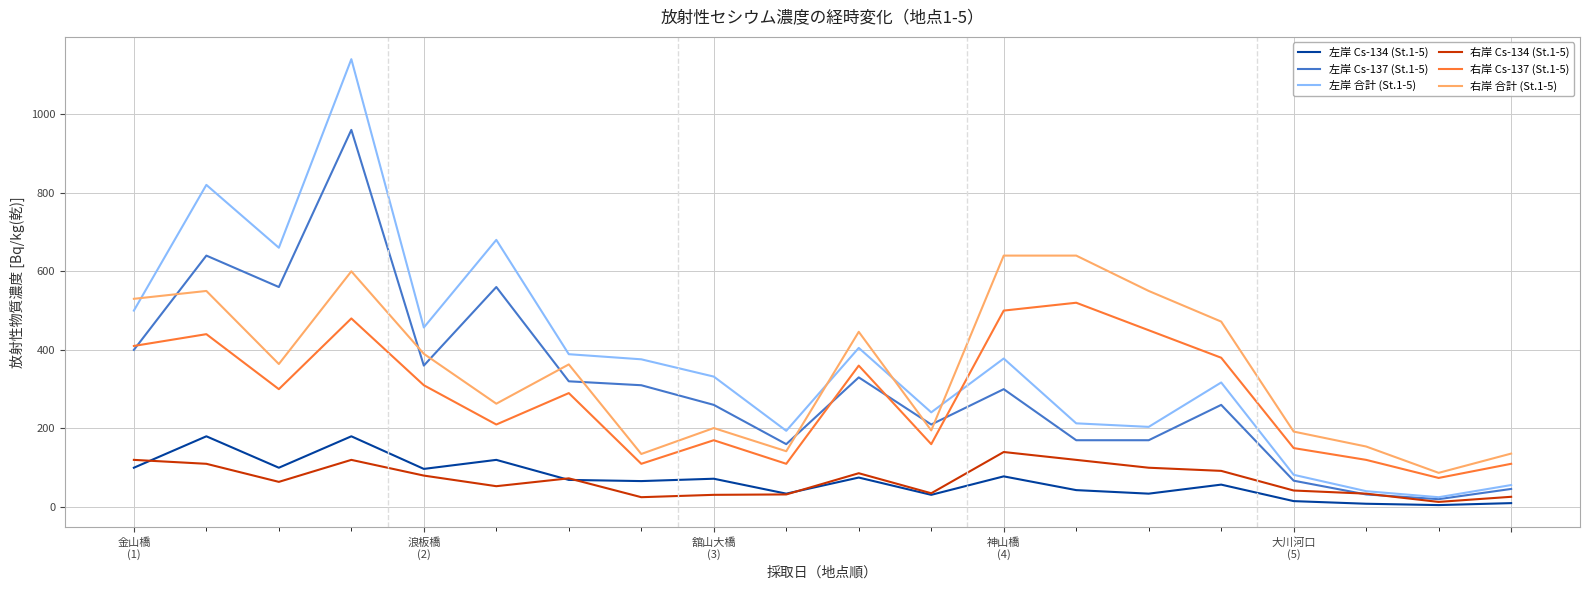

True or false: 右岸 Cs-134 (St.1-5) and 右岸 合計 (St.1-5) intersect in this chart.

False